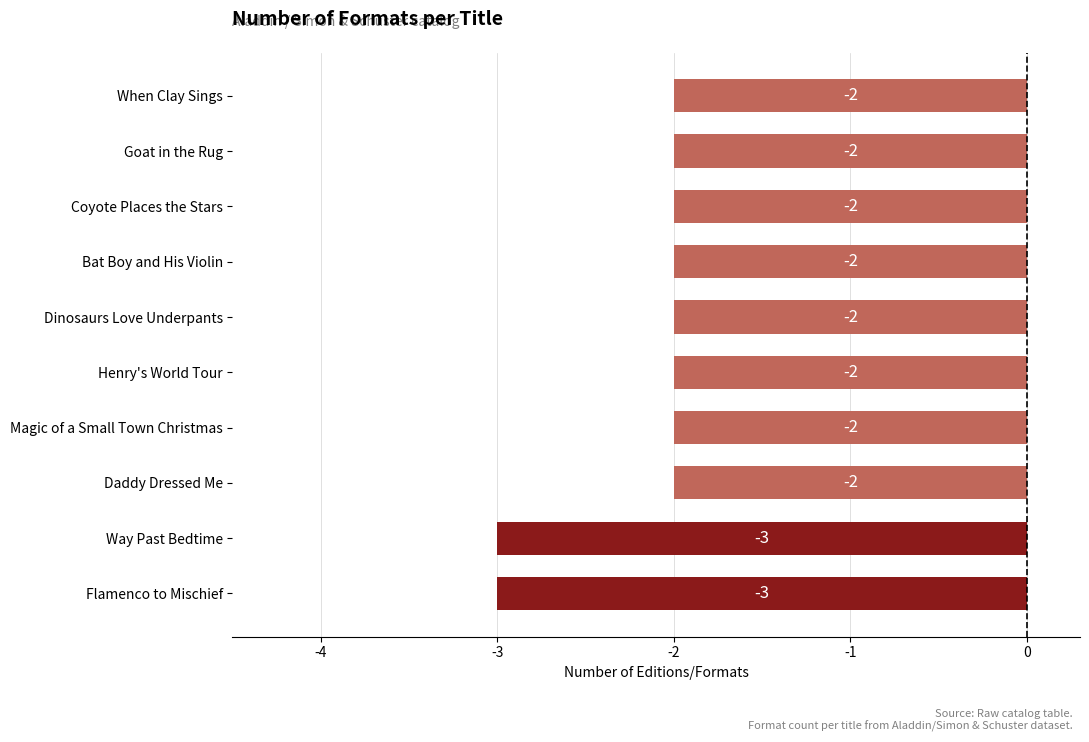

What is the smallest value displayed?

-3